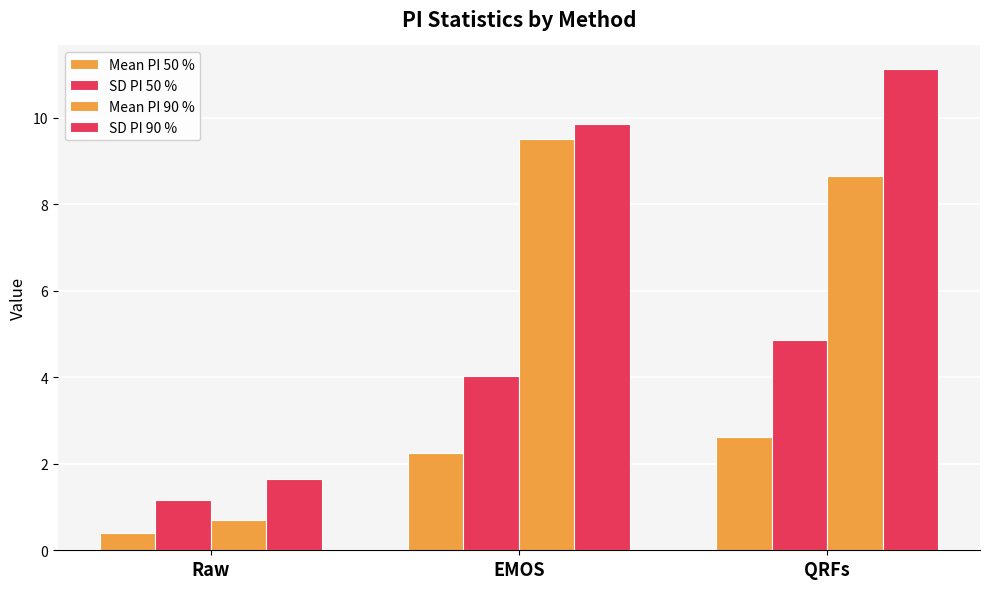

How many bars are there in total?

12